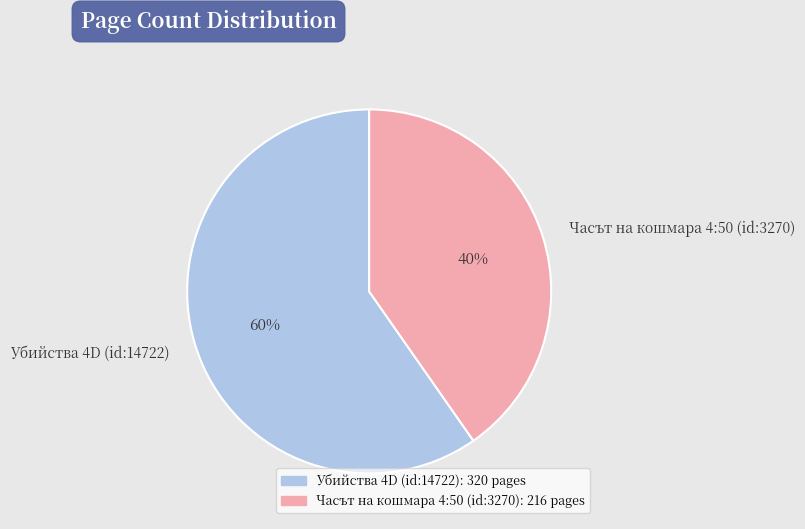

True or false: Убийства 4D (id:14722) accounts for 60% of the total.

True